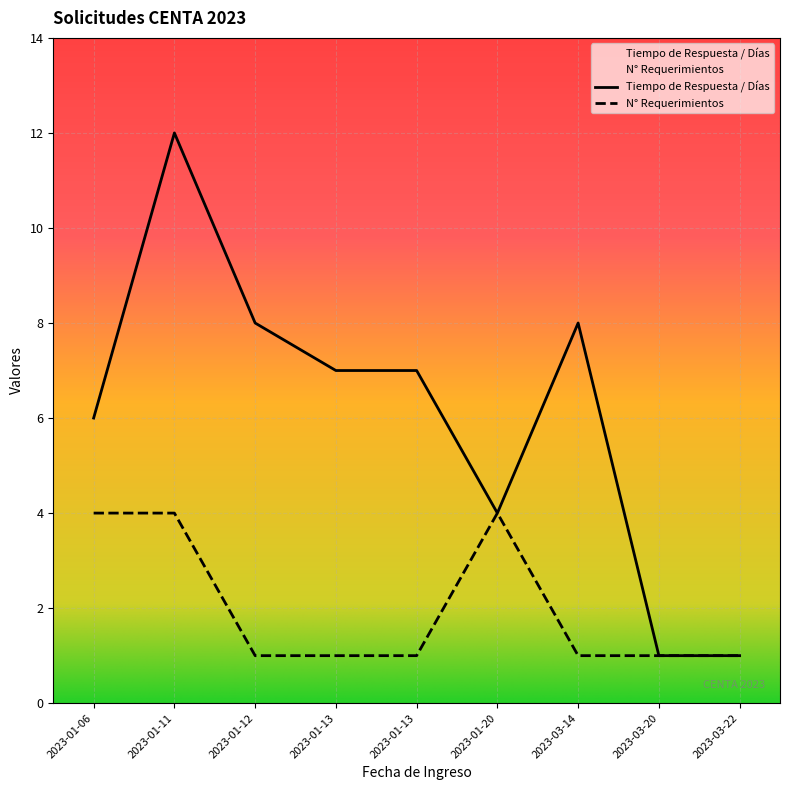

True or false: Tiempo de Respuesta / Días and N° Requerimientos intersect in this chart.

False